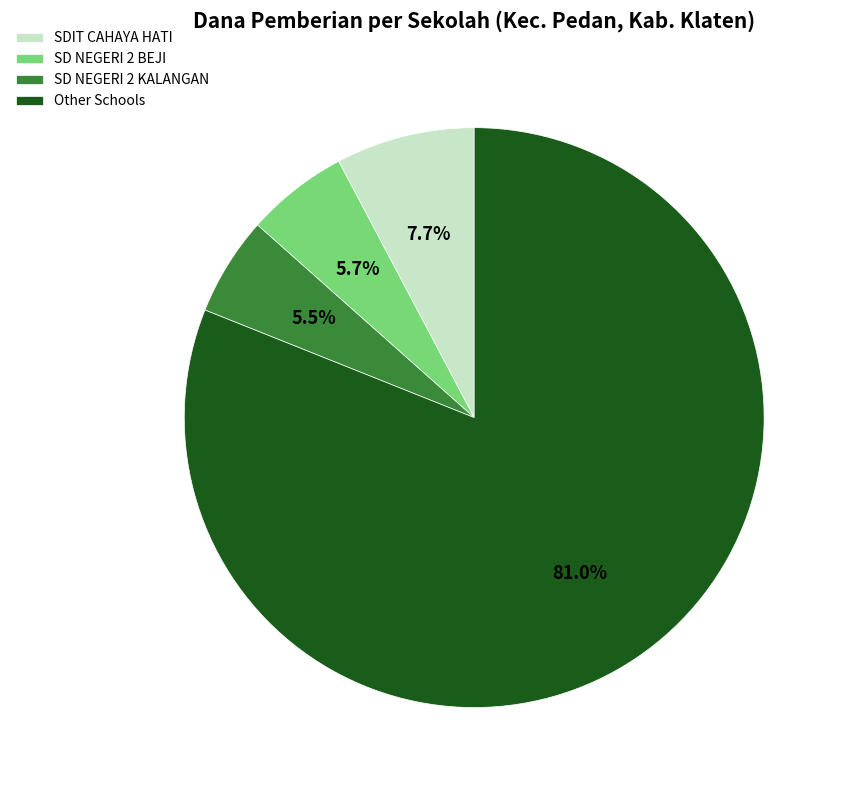

Approximately how many times larger is the value at SDIT CAHAYA HATI compared to SD NEGERI 2 BEJI?

1.4